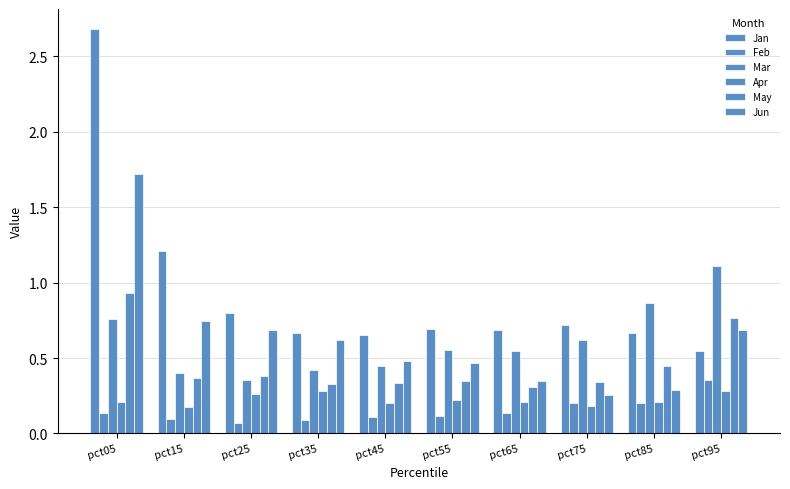

How many data points does each series have?

10